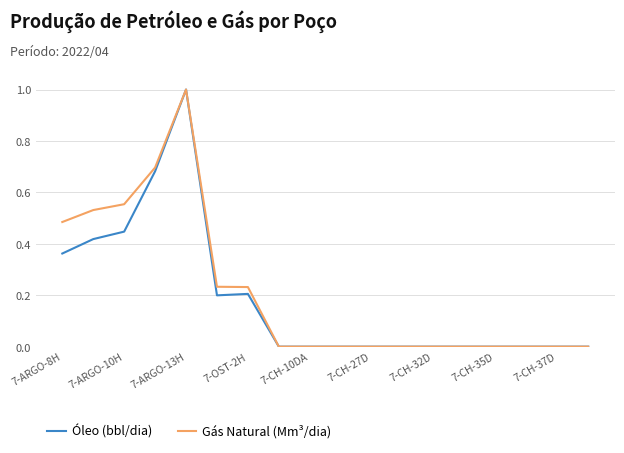

What is the highest value of the Óleo (bbl/dia) series?

1.0